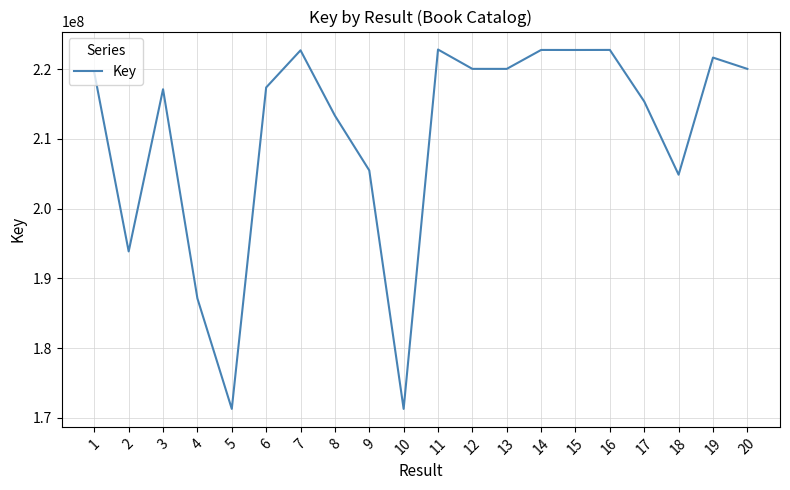

What is the difference between the values at 16 and 13?

2717871